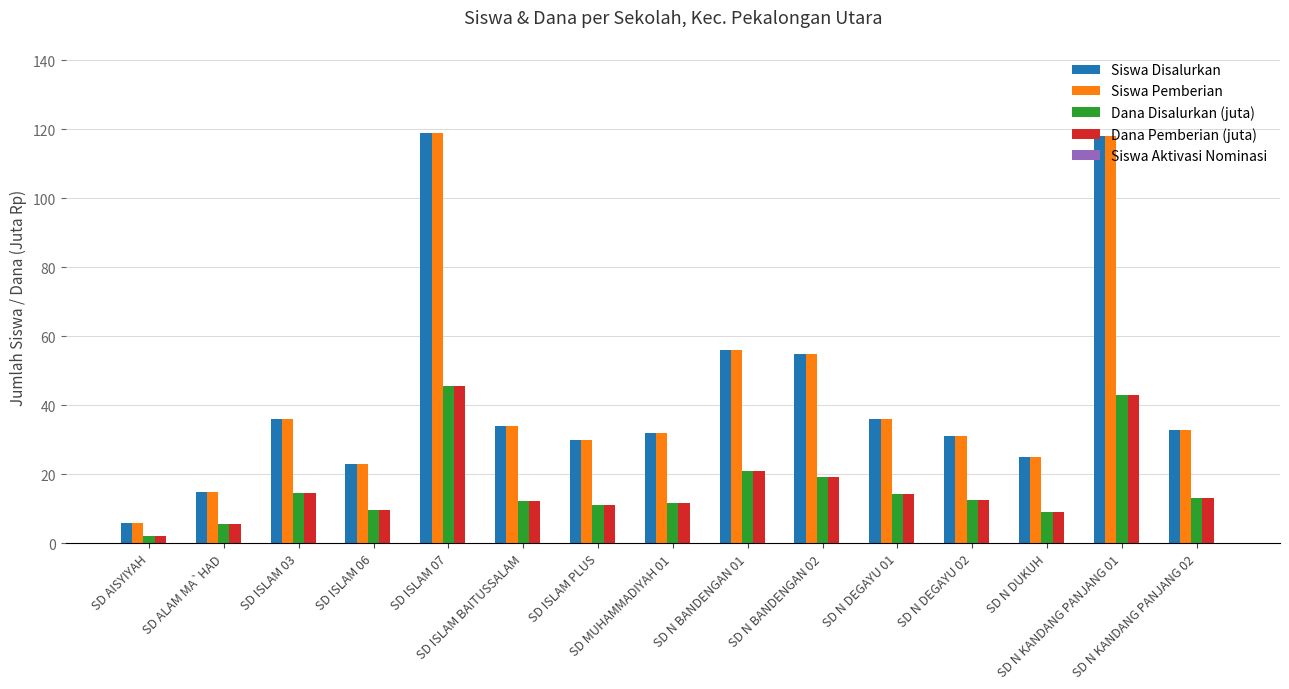

What is the label of the 14th bar from the left?

SD N KANDANG PANJANG 01